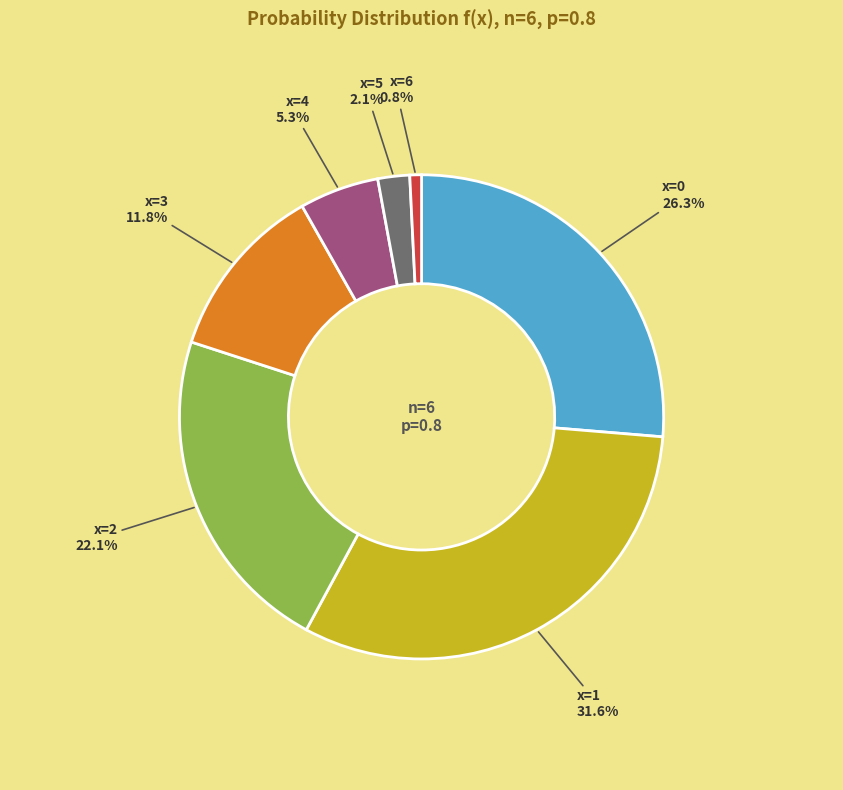

Does x=3 account for over 50% of the chart?

No